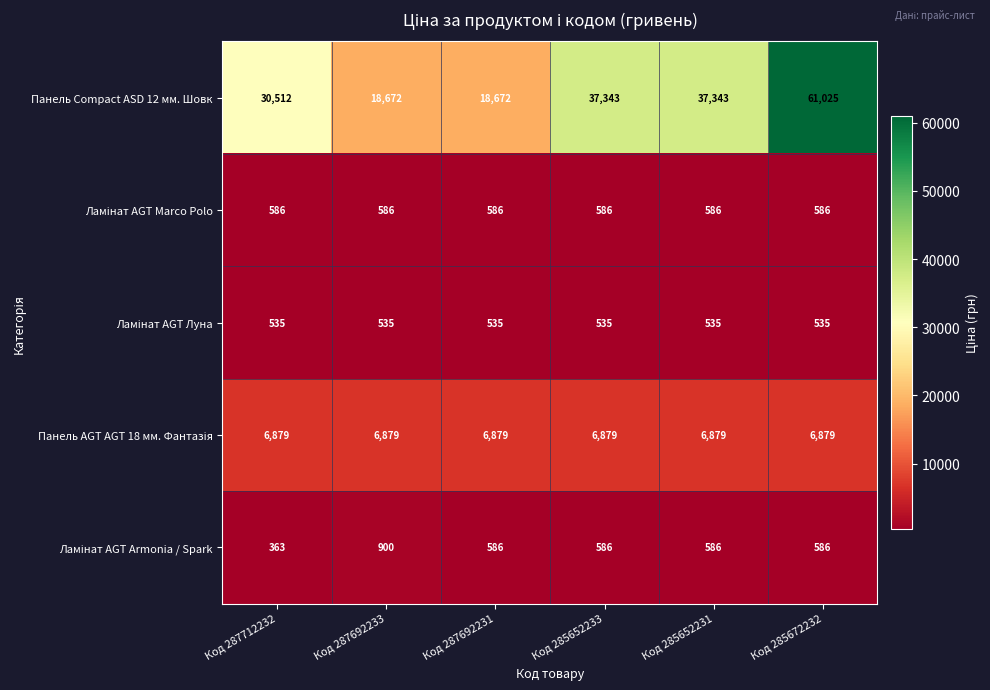

How many categories are shown in the chart?

6